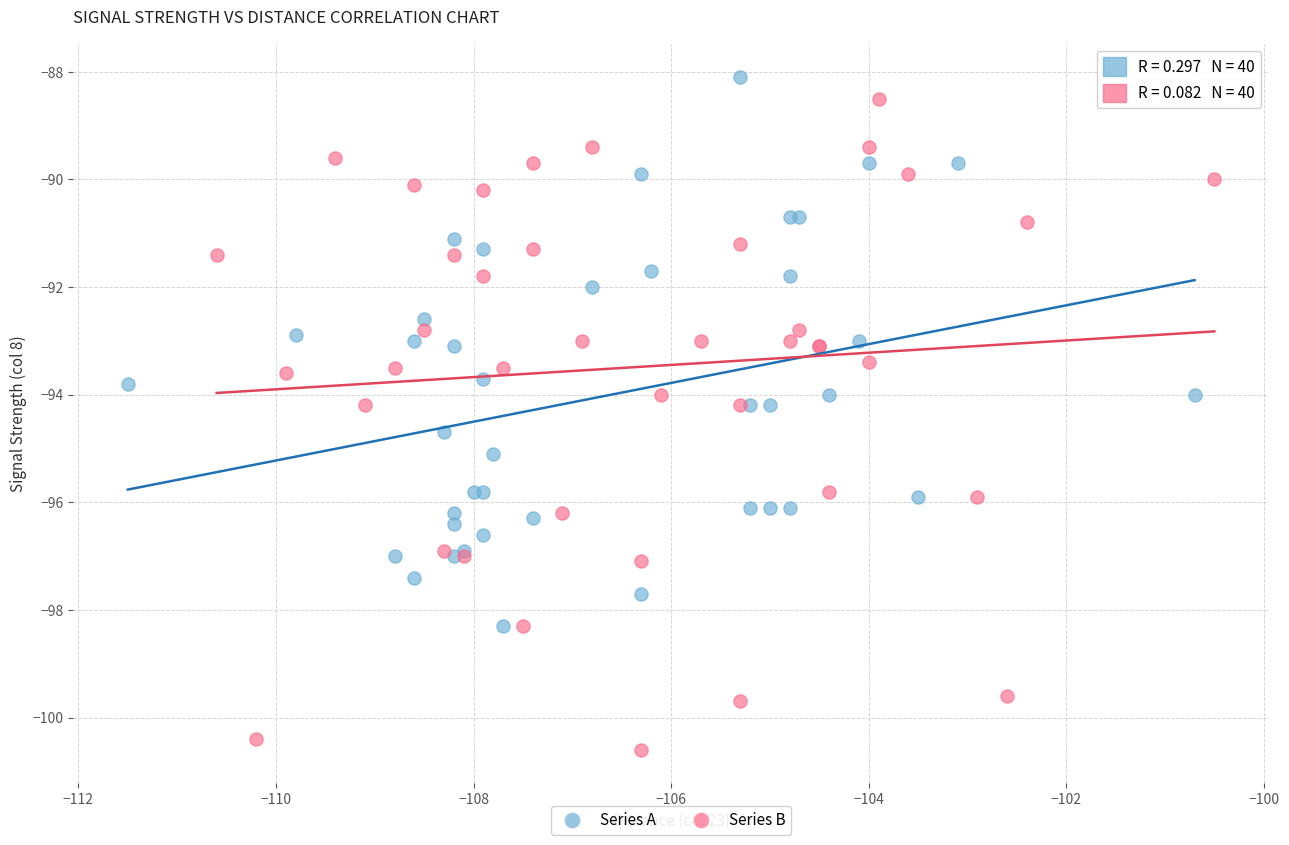

What are all the series names shown in the legend?

Series A, Series B